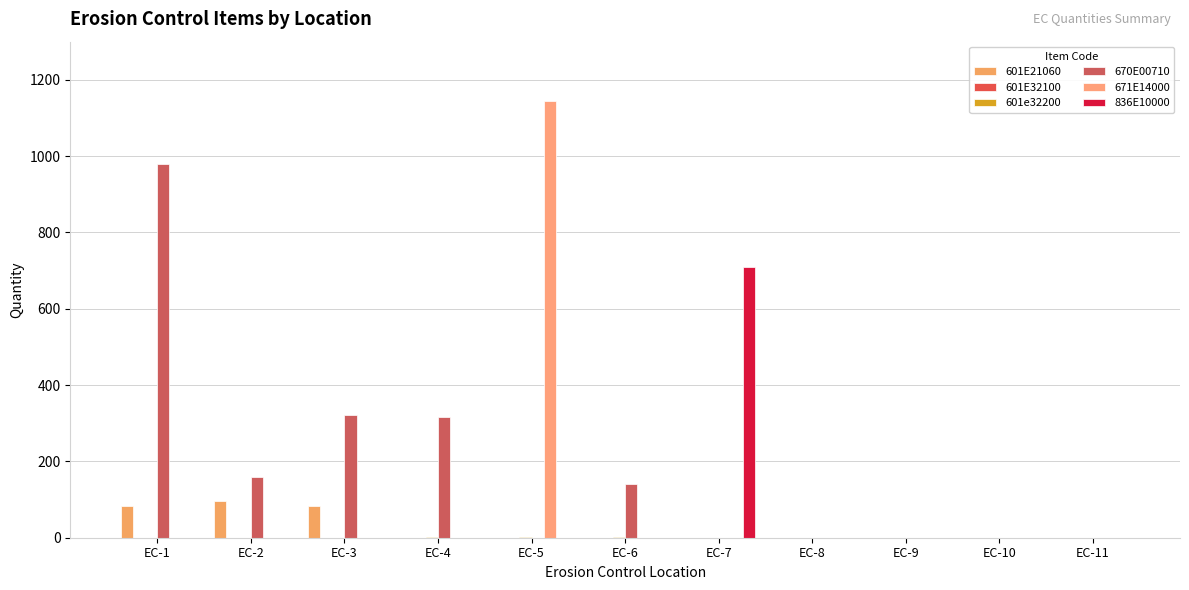

The value of 671E14000 at EC-7 is -392. True or false?

False